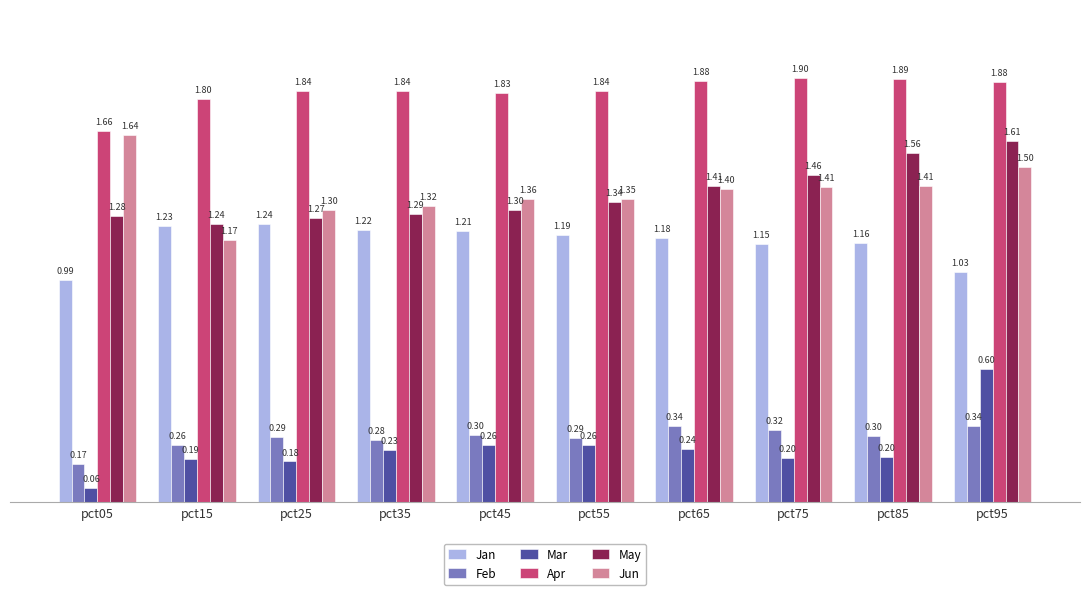

Count the Apr values in the range 1 to 2.

10